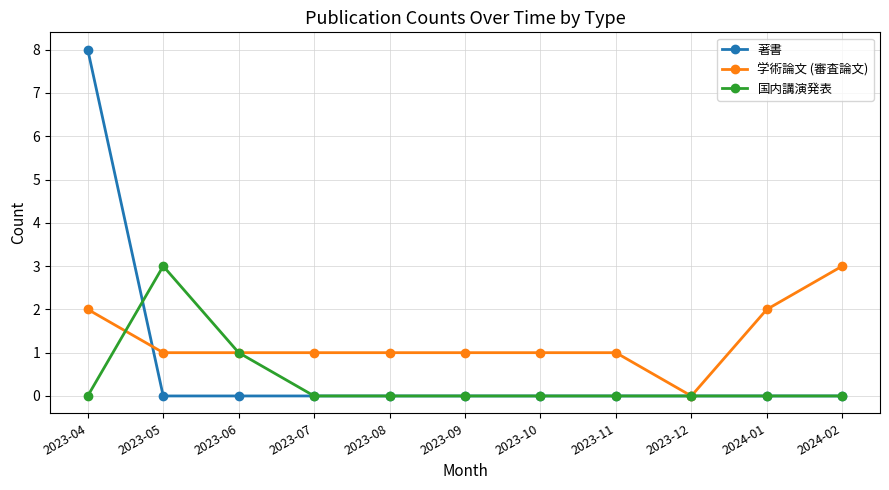

What is the difference between the maximum and minimum values in the 学術論文 (審査論文) series?

3